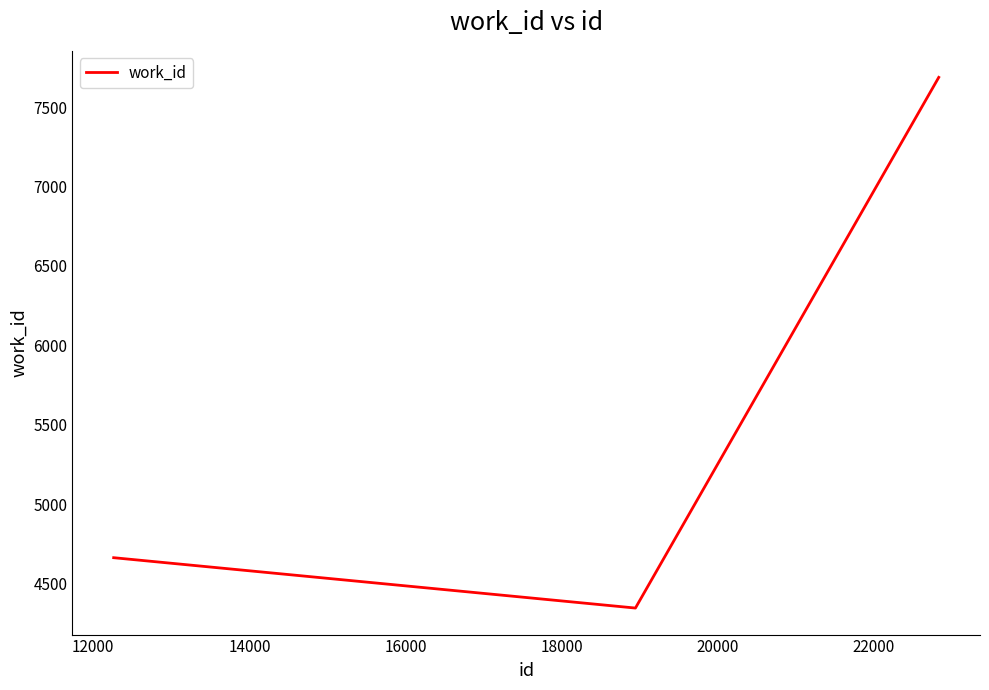

Does the chart have visible grid lines?

No